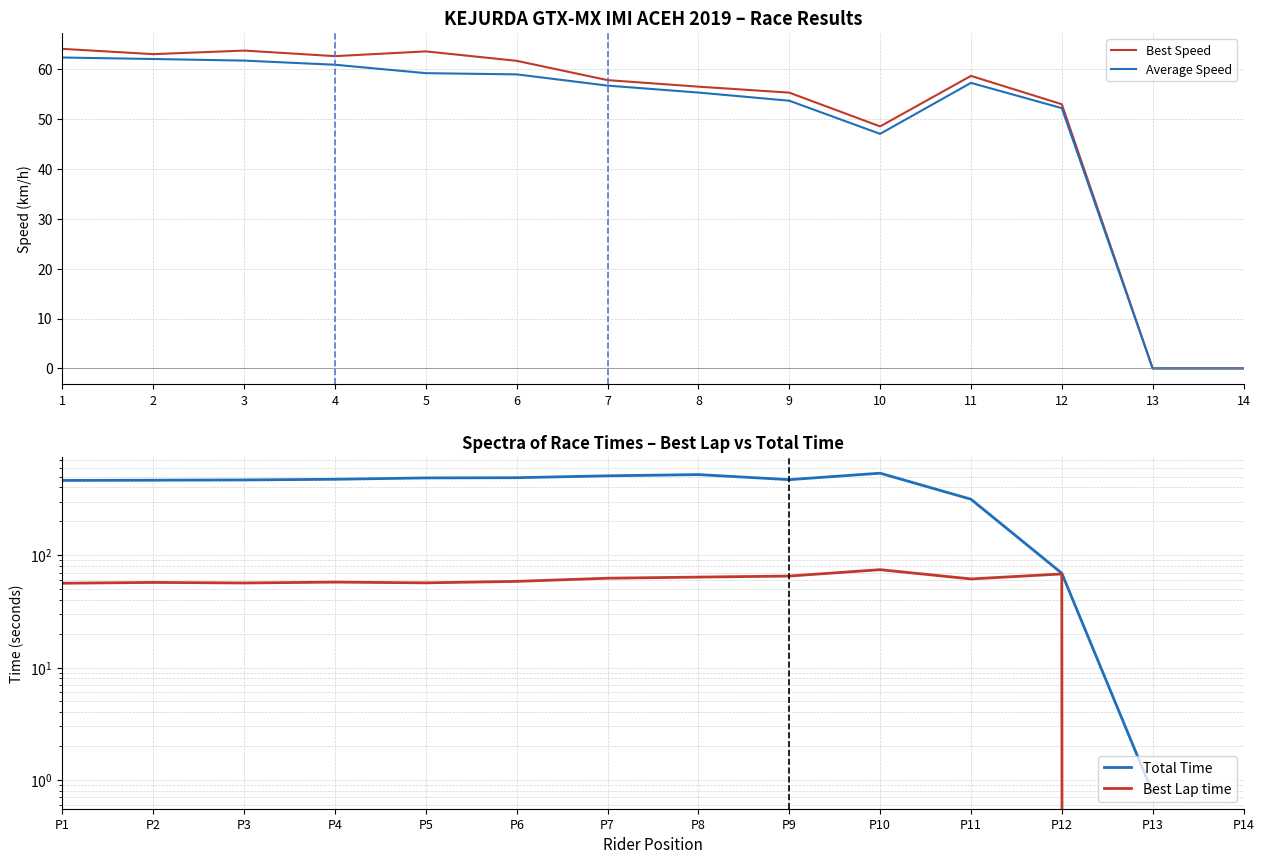

At which label is Best Speed closest to 32?

10